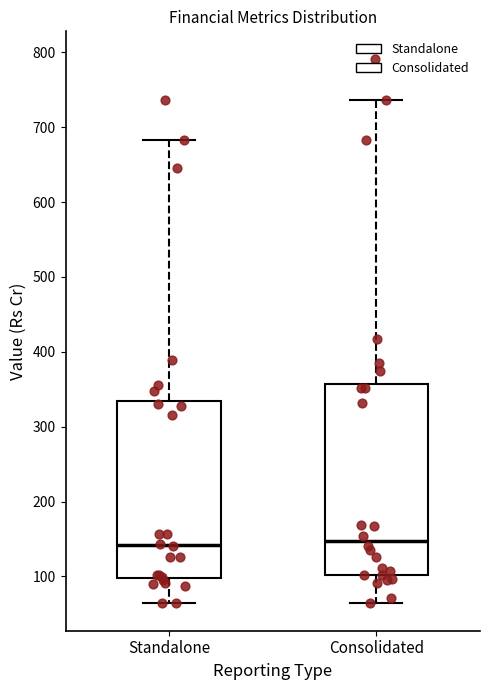

Where does the upper whisker of the box for Consolidated end on the y-axis? The values are not printed on the chart, so give them approximately, as read against the axis.

740